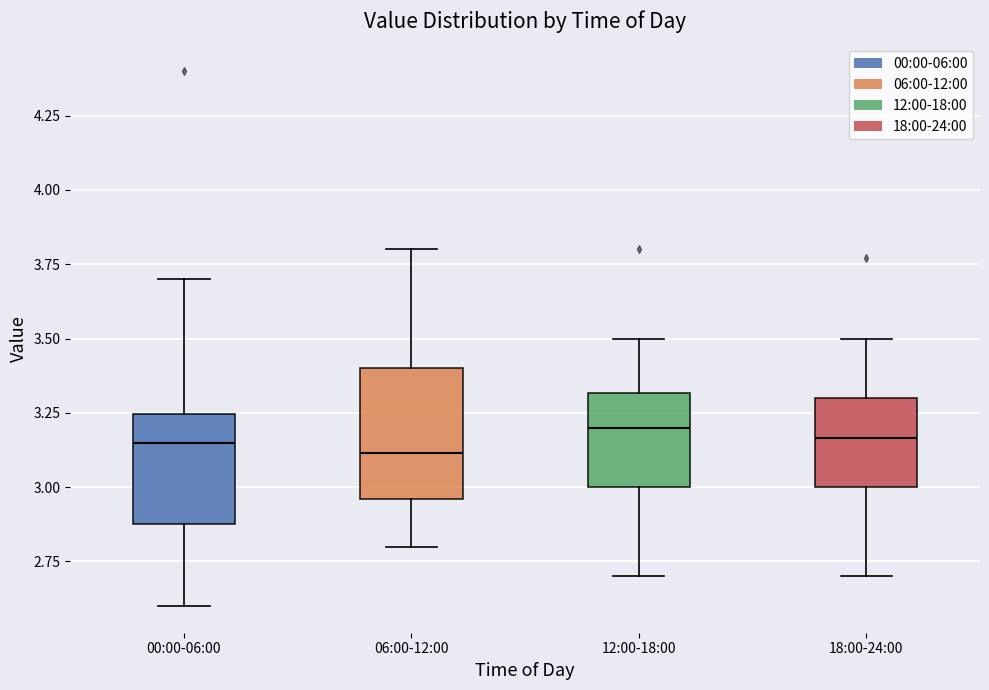

Which box is the tallest, from its lower edge to its upper edge?

06:00-12:00